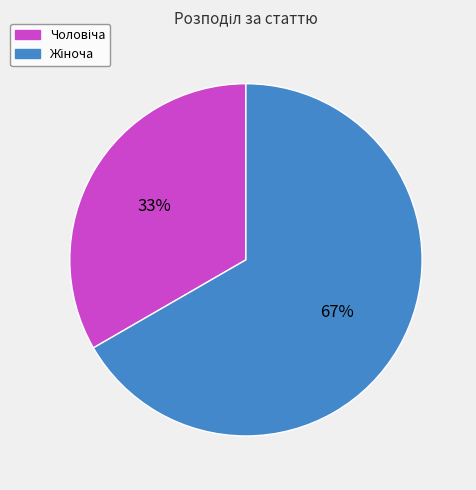

To the nearest percent, what is the average slice percentage?

50%